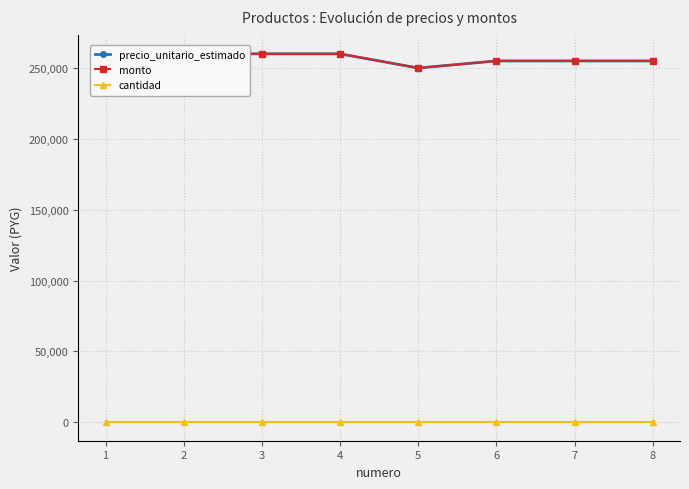

Count the monto values in the range 255000 to 260000.

6